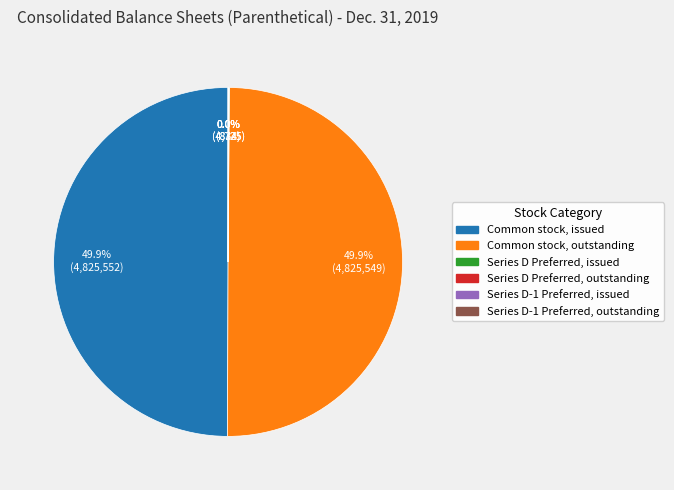

To the nearest percent, what is the difference between the largest and smallest slice percentages?

50%